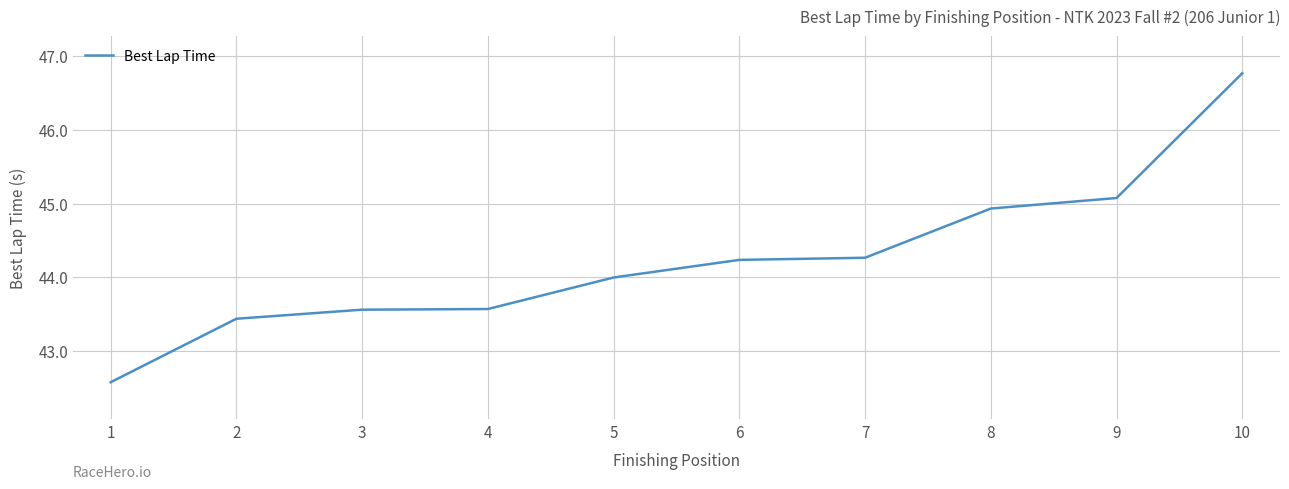

What is the change in value from 2 to 3?

+0.1